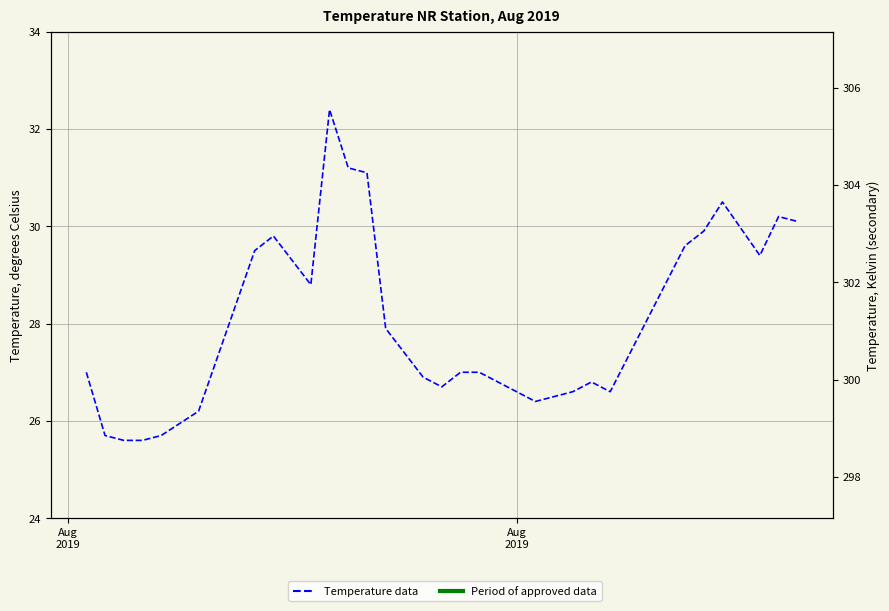

How many series are shown in this chart?

1